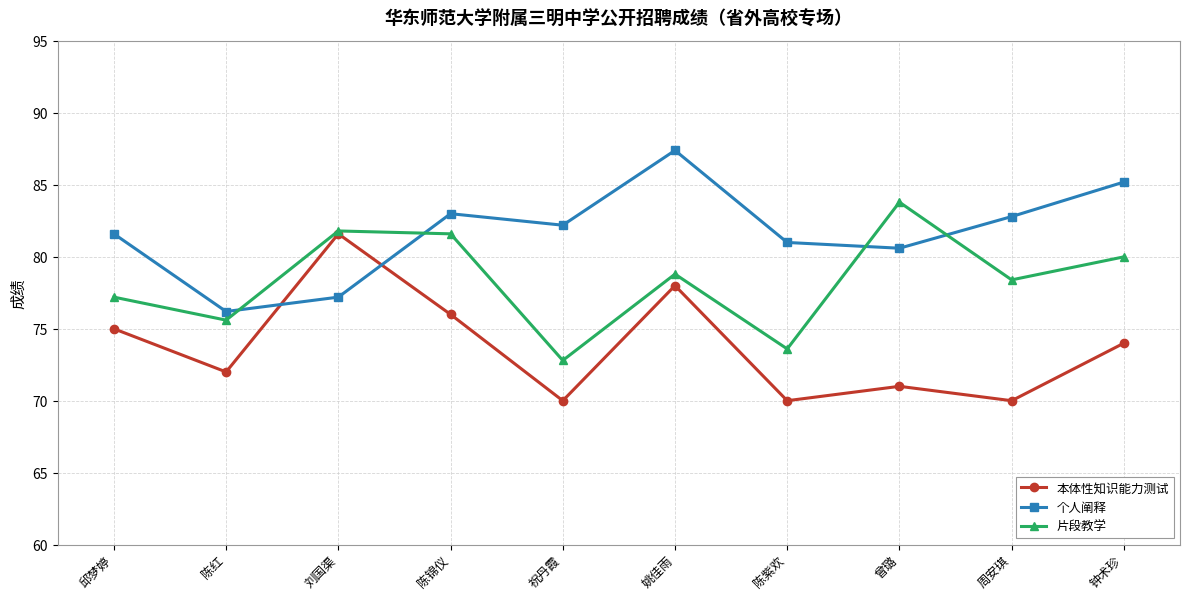

In 本体性知识能力测试, how many points are higher than both neighbors (excluding endpoints)?

3